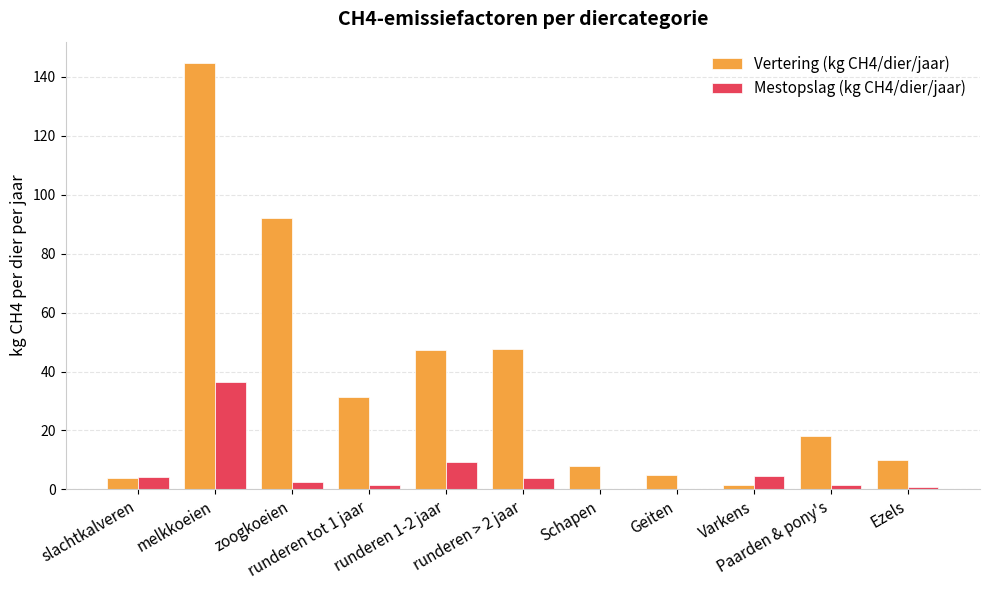

True or false: Vertering (kg CH4/dier/jaar) has a value of 31.5 at runderen tot 1 jaar.

True